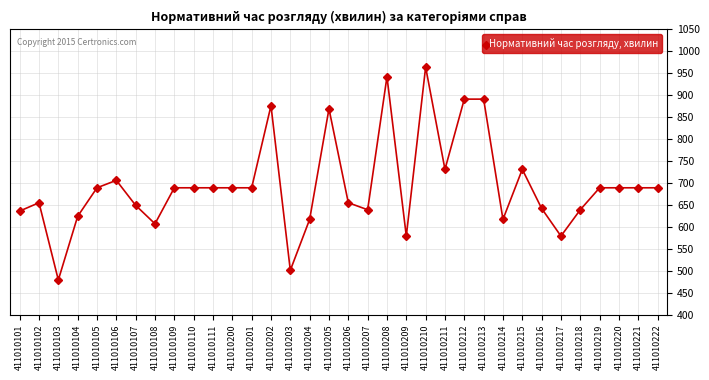

What is the sum of the values at 411010110 and 411010204?

1306